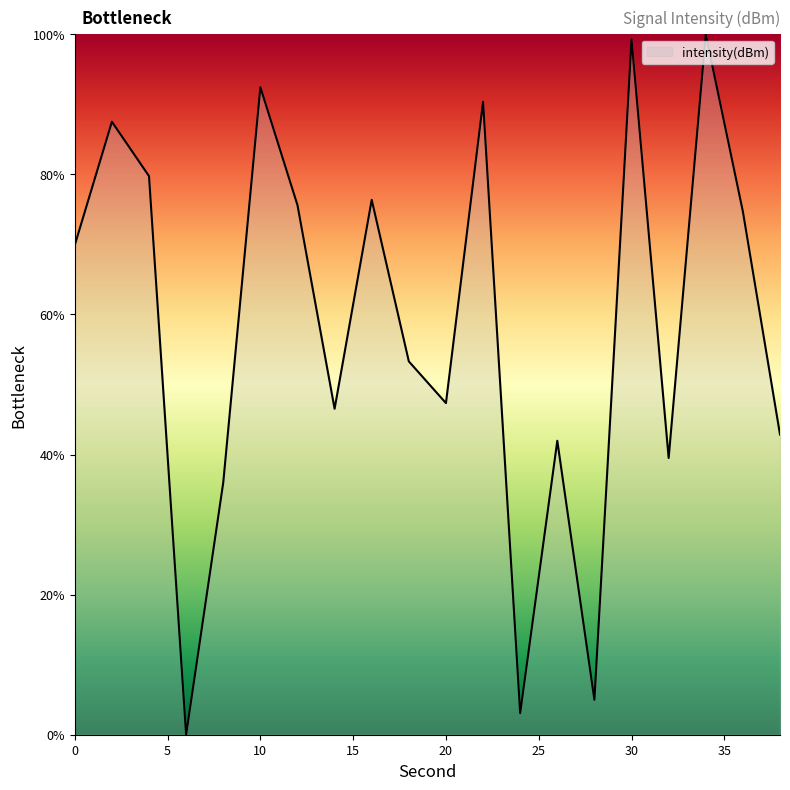

What is the difference between the maximum and minimum values?

100.0